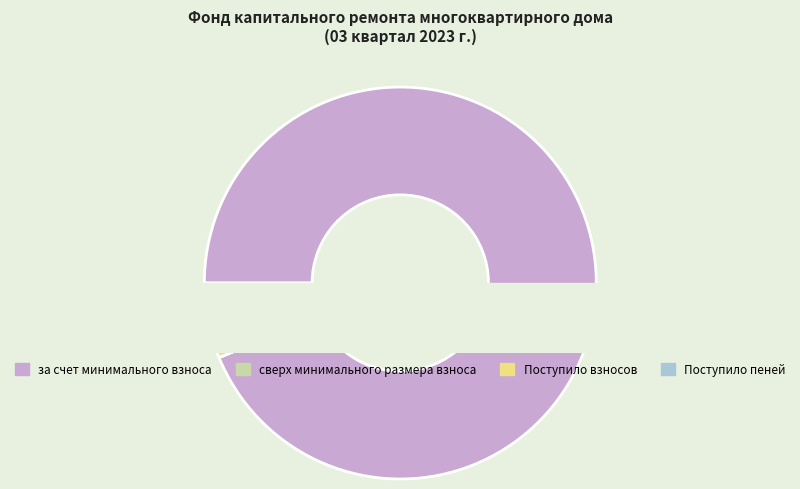

Which slice represents more than half of the pie?

за счет минимального взноса